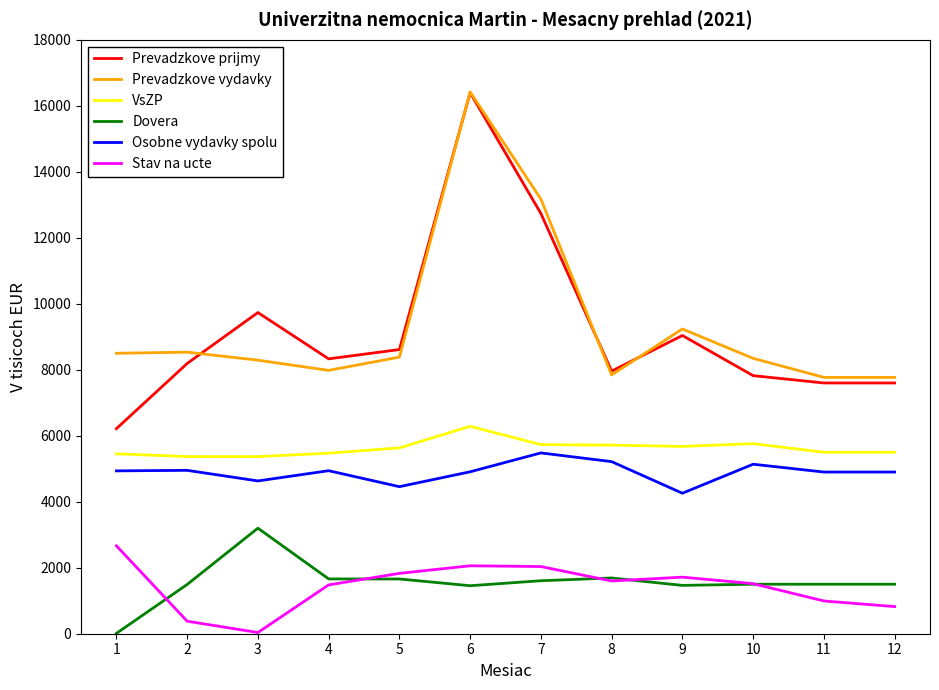

Count the number of categories in the chart.

12